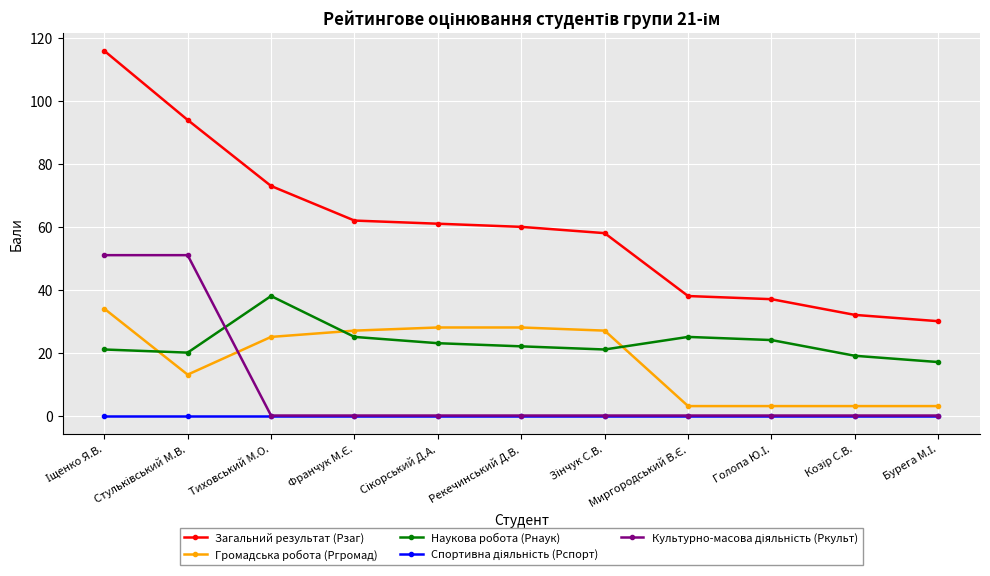

Which series has the widest spread of values?

Загальний результат (Рзаг)